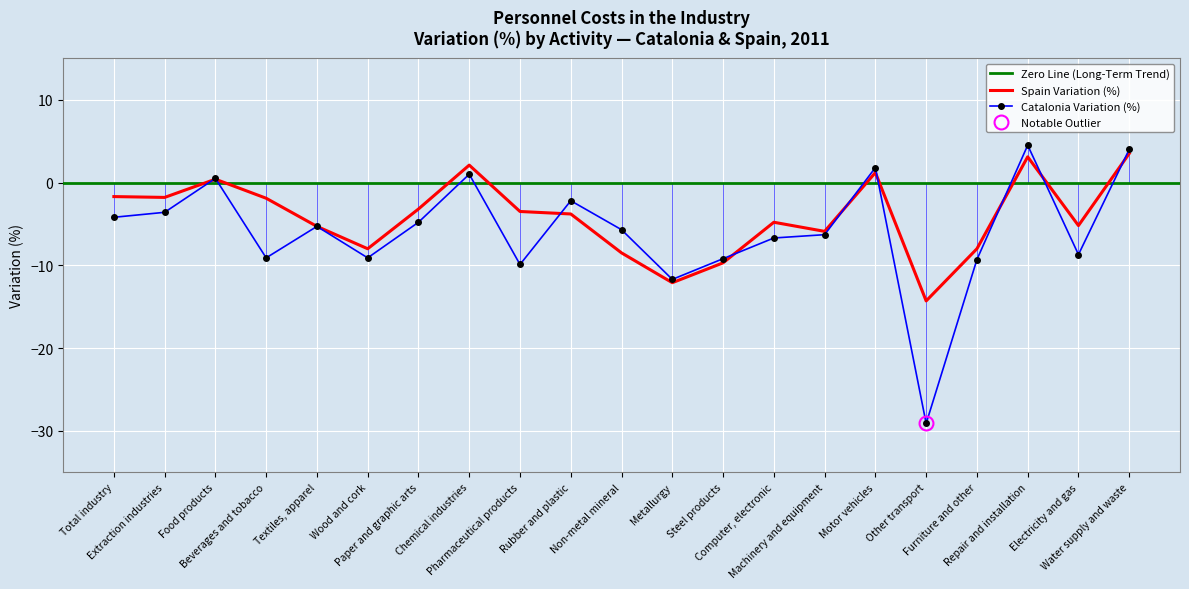

True or false: Catalonia Variation (%) has a value of -16.1 at Beverages and tobacco.

False